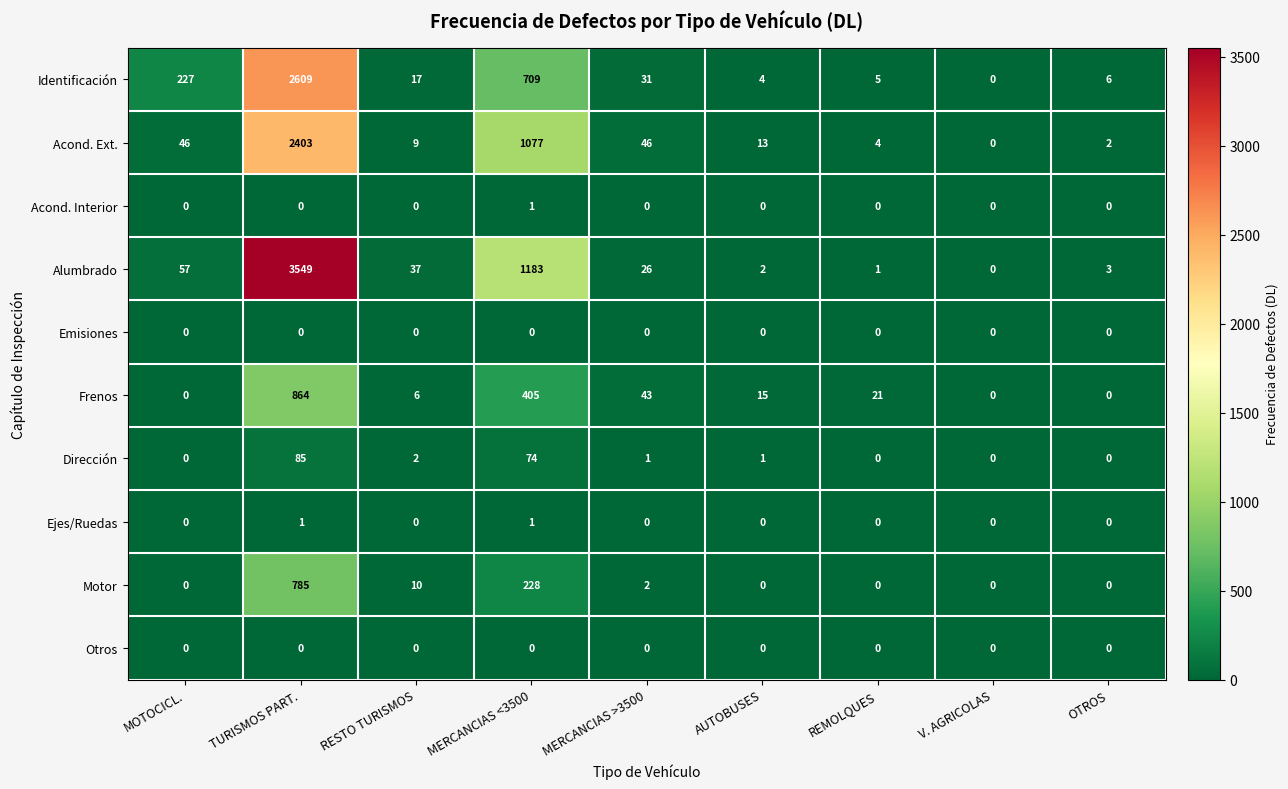

How many Ejes/Ruedas values are between 0 and 1?

9